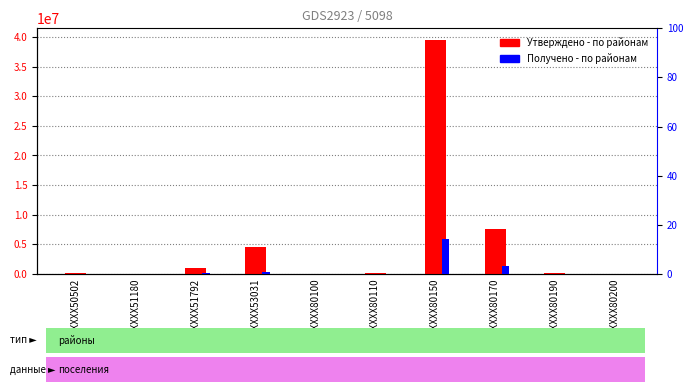

How many values in the Получено - по районам series exceed 0?

6